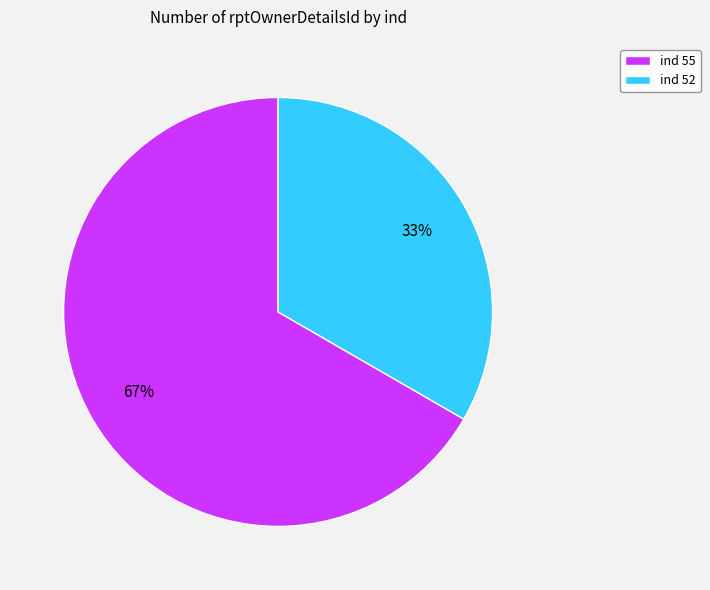

What is the ratio of the value at ind 55 to the value at ind 52?

2.0